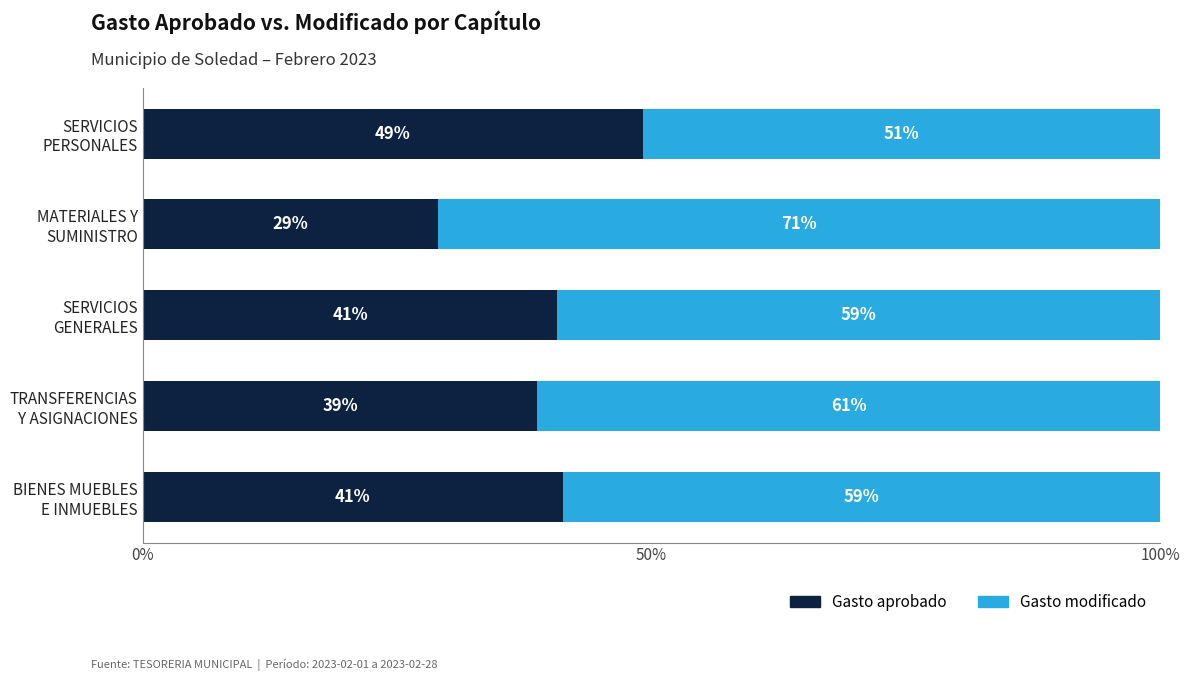

What is the average value of the Gasto aprobado series?

39.8